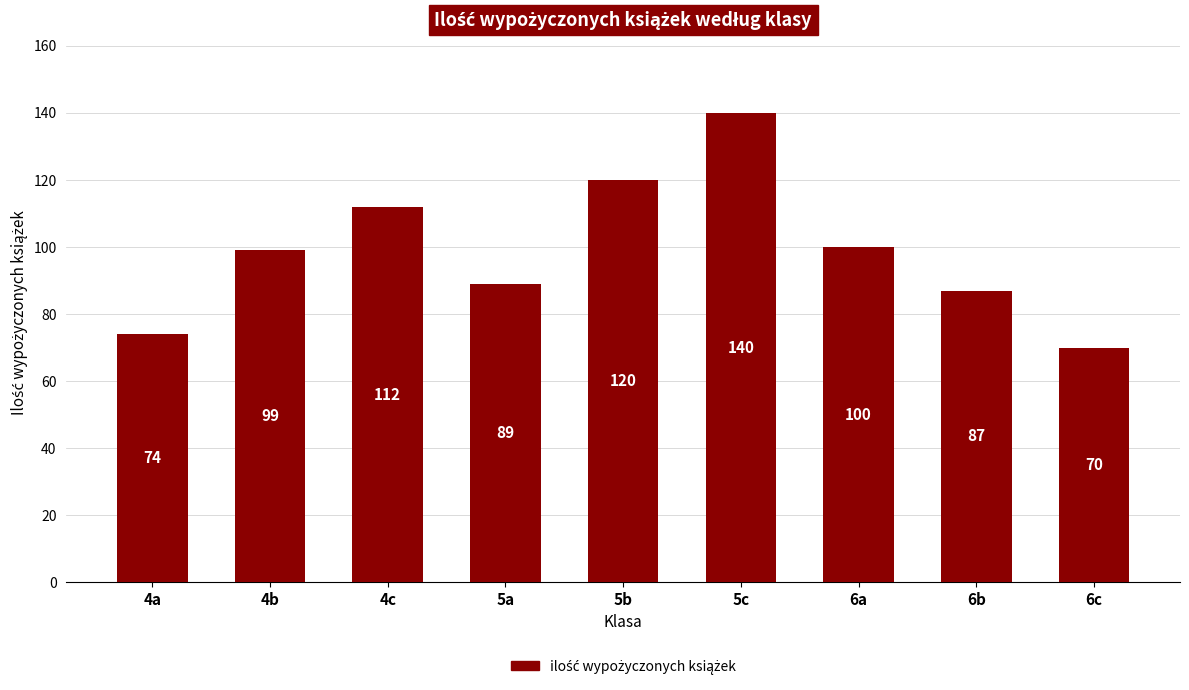

What is the greatest value displayed?

140